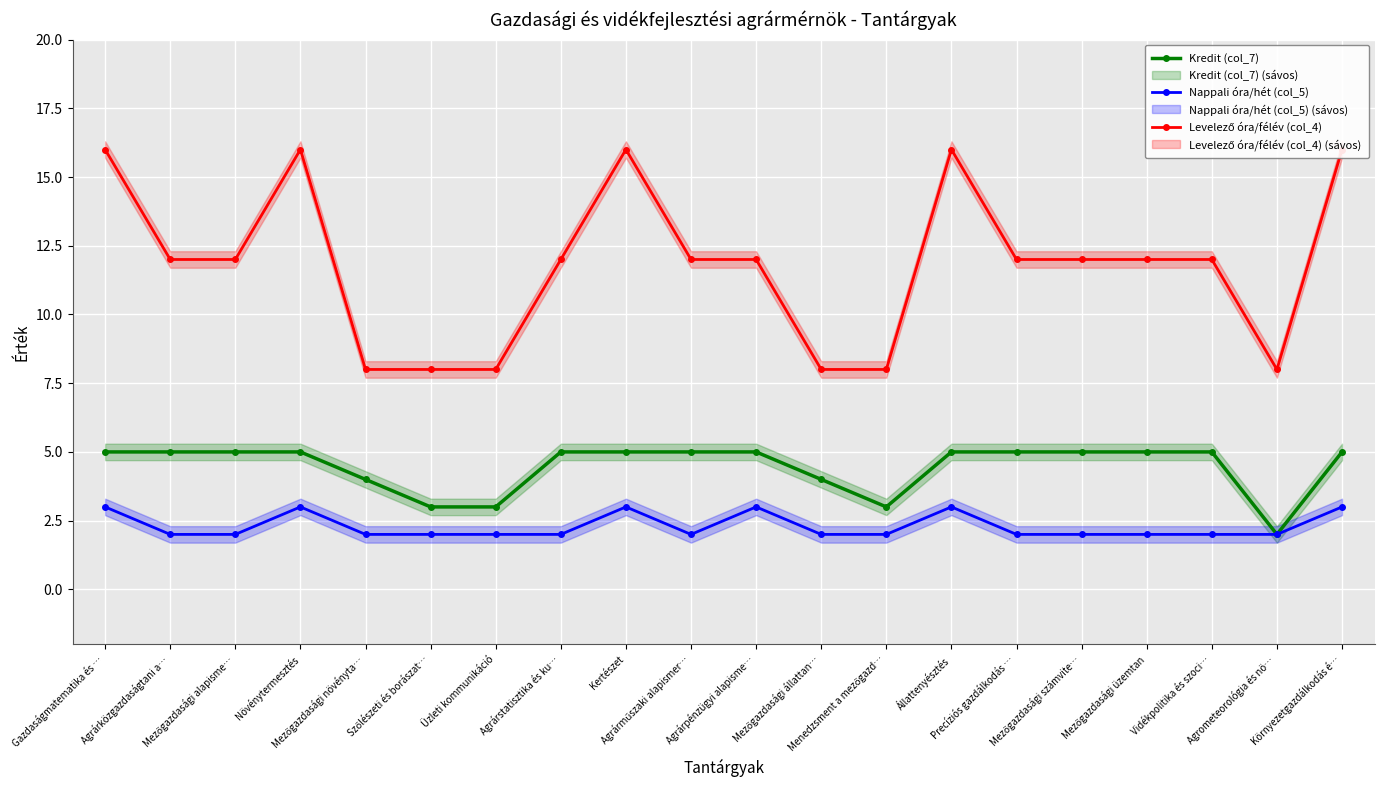

Is it true that Nappali óra/hét (col_5) equals 1 at Agrometeorológia és nö…?

False